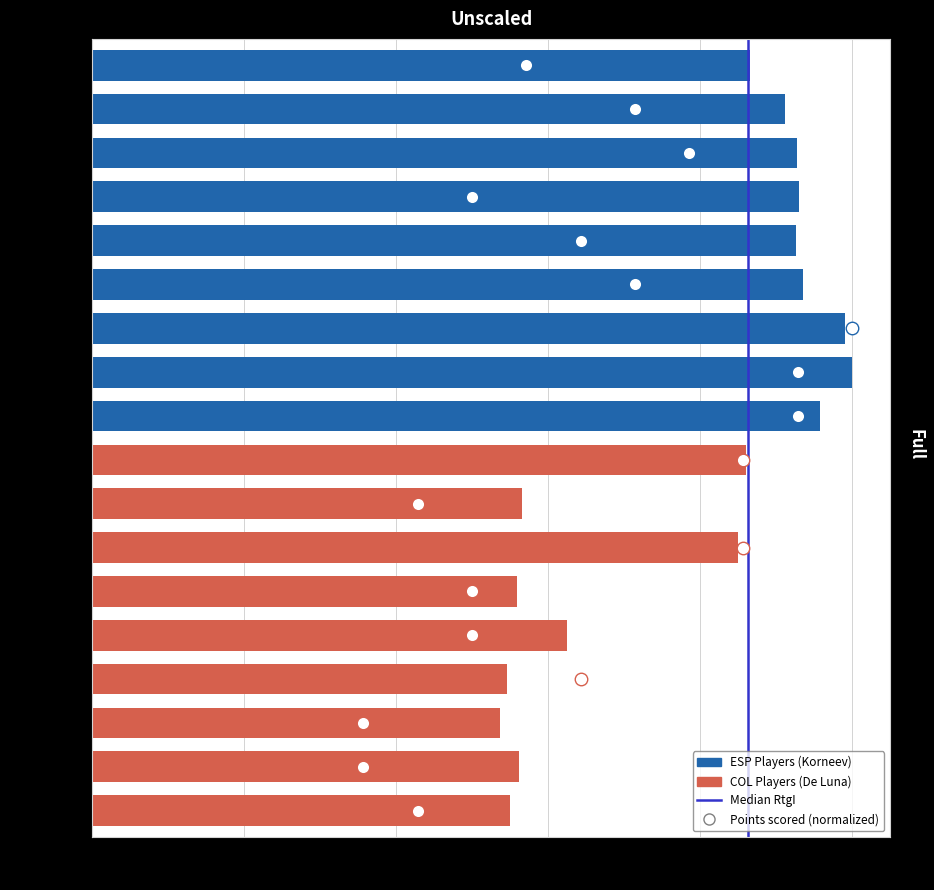

What is the change in value from 0.0 to 0.2?

+1